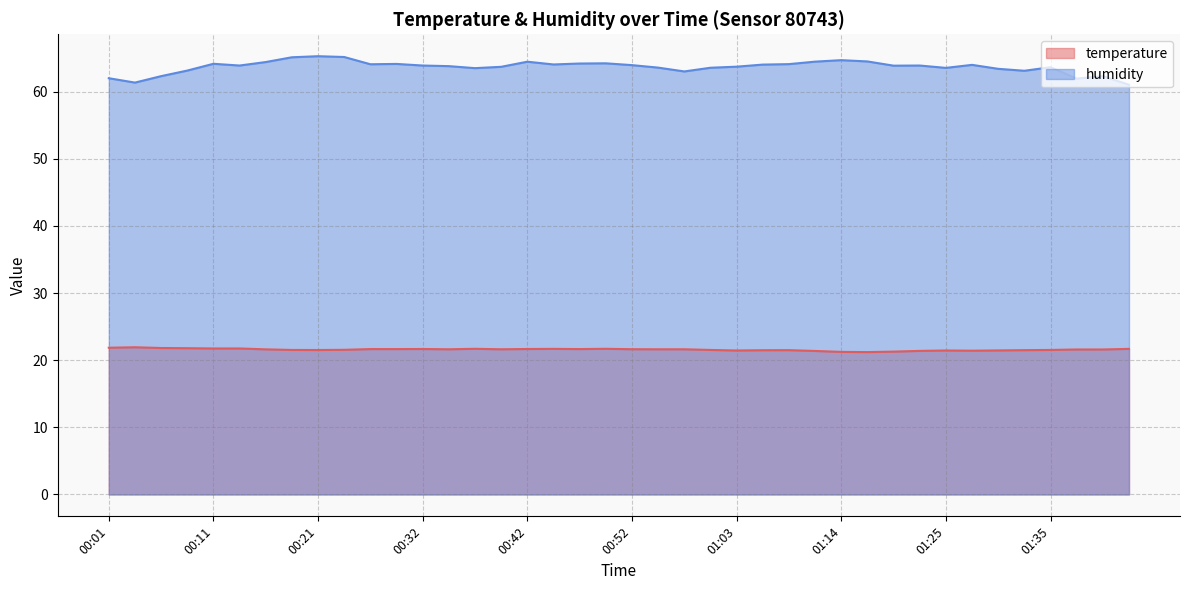

The humidity series shows 88.2 at 01:19. True or false?

False